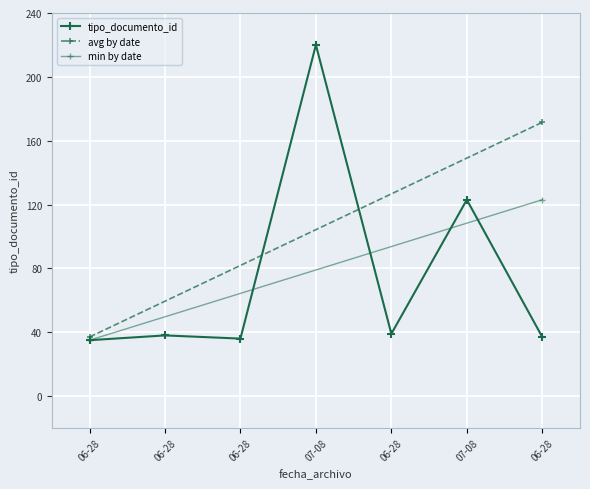

What is the difference between the maximum and minimum values?

185